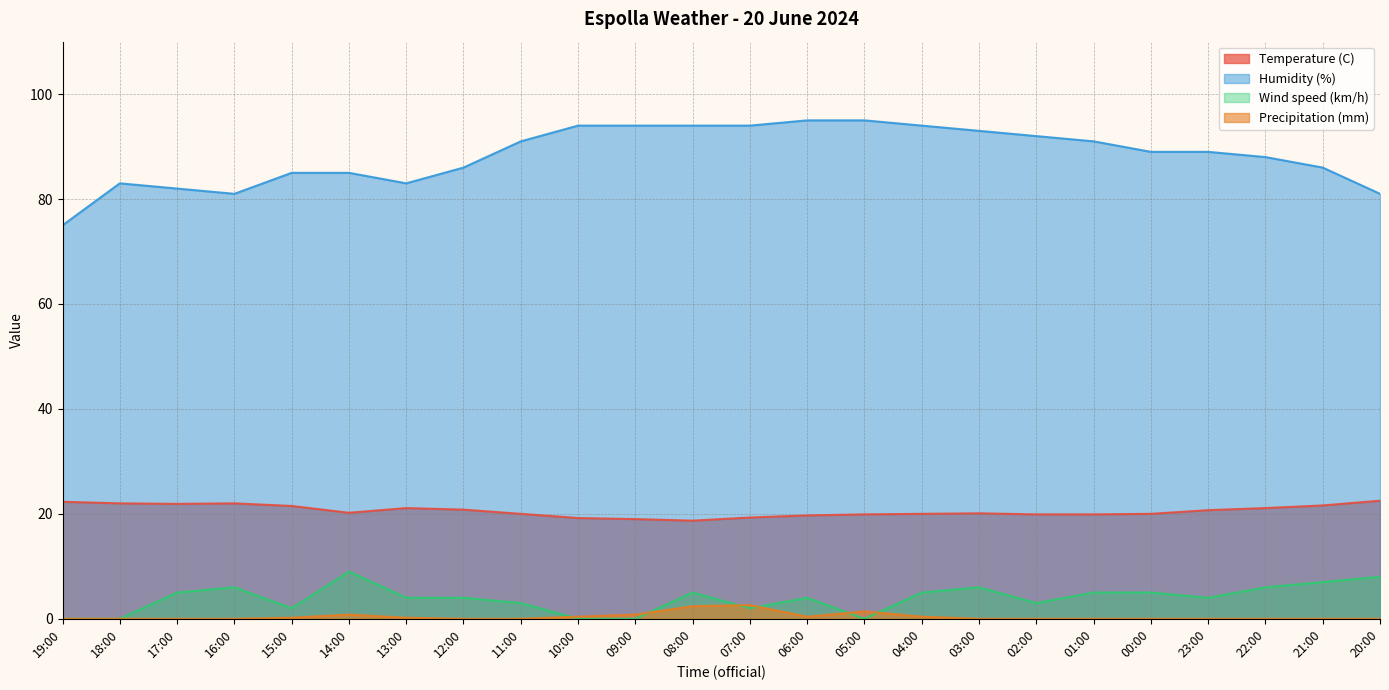

How many lines are shown in the chart?

4